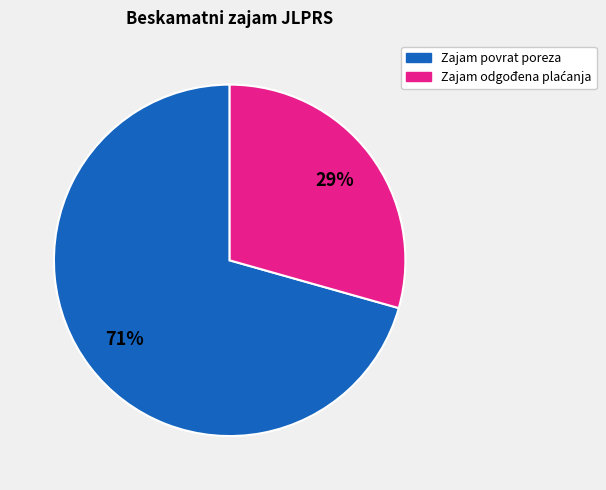

To the nearest percent, what is the average slice percentage?

50%